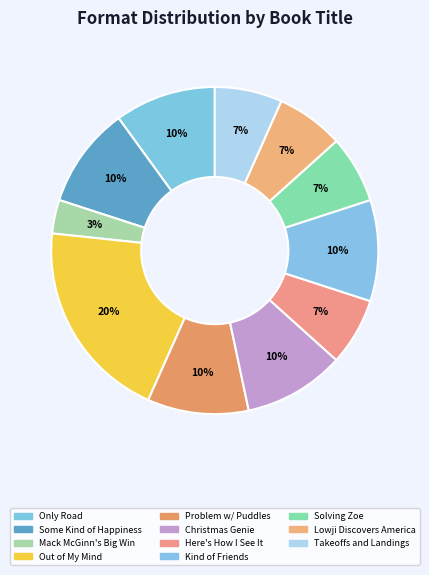

How many segments does this pie chart have?

11